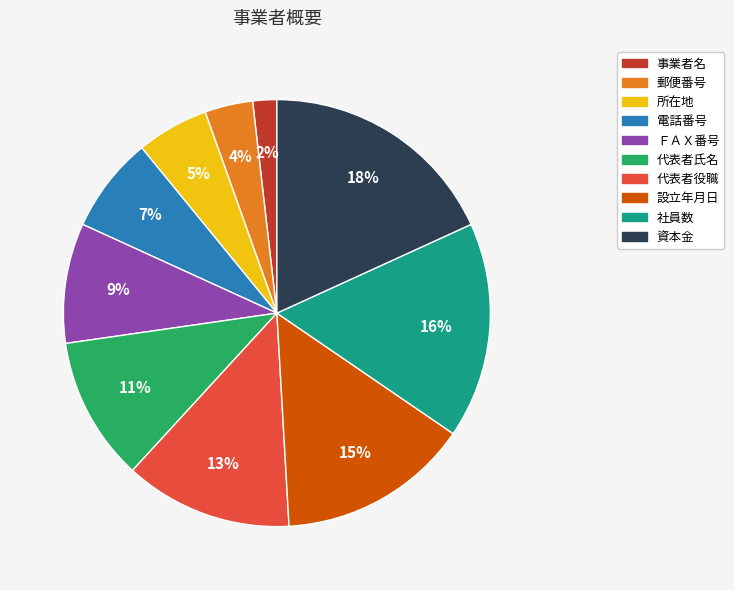

Count the number of slices in the pie.

10